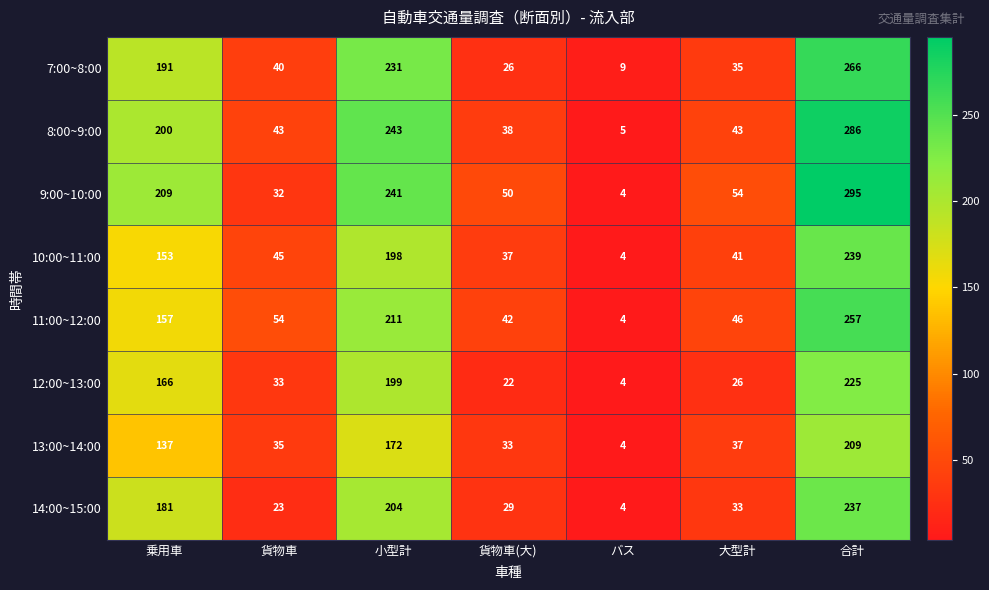

What is the total value across all series at 貨物車?

305